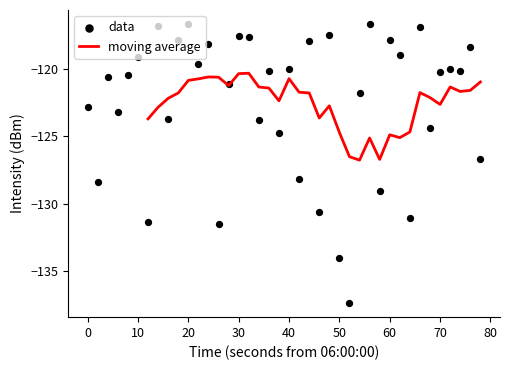

What is the minimum value for moving average?

-126.8